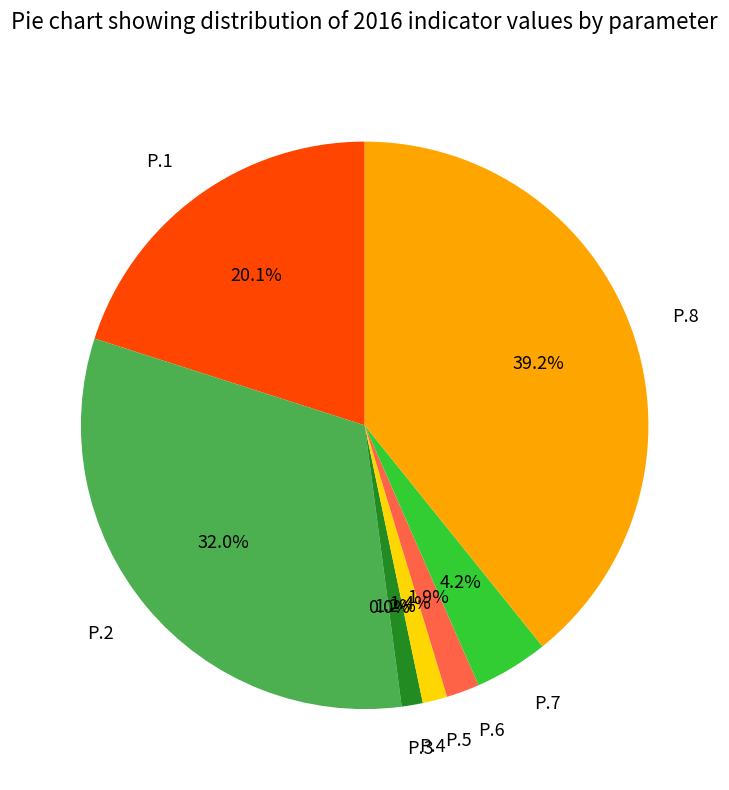

What percentage is the P.2 slice, to the nearest percent?

32%